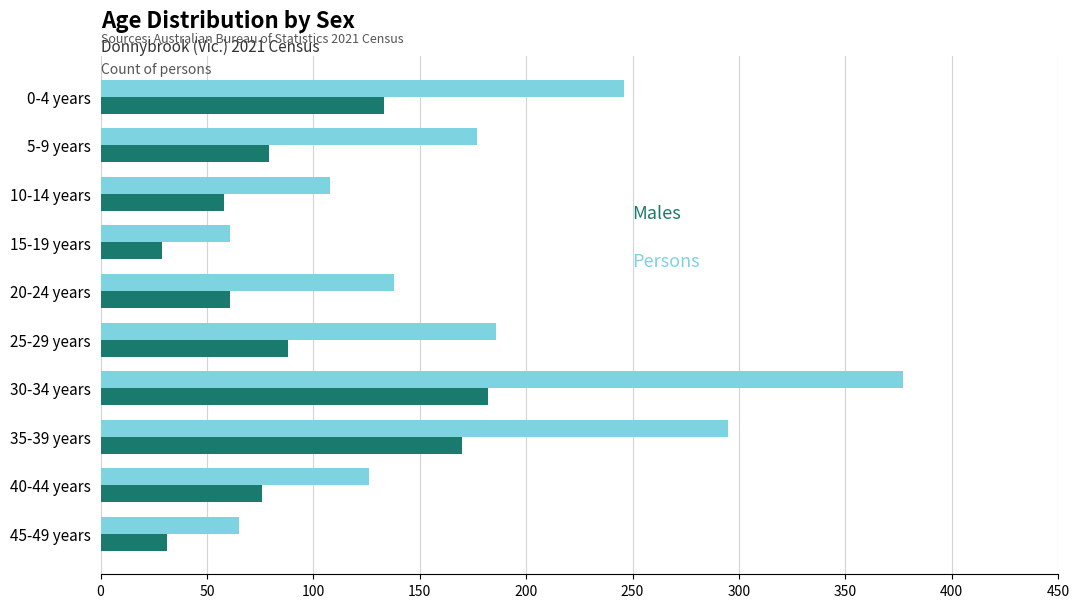

What is the difference between the highest and lowest values at 0-4 years?

113